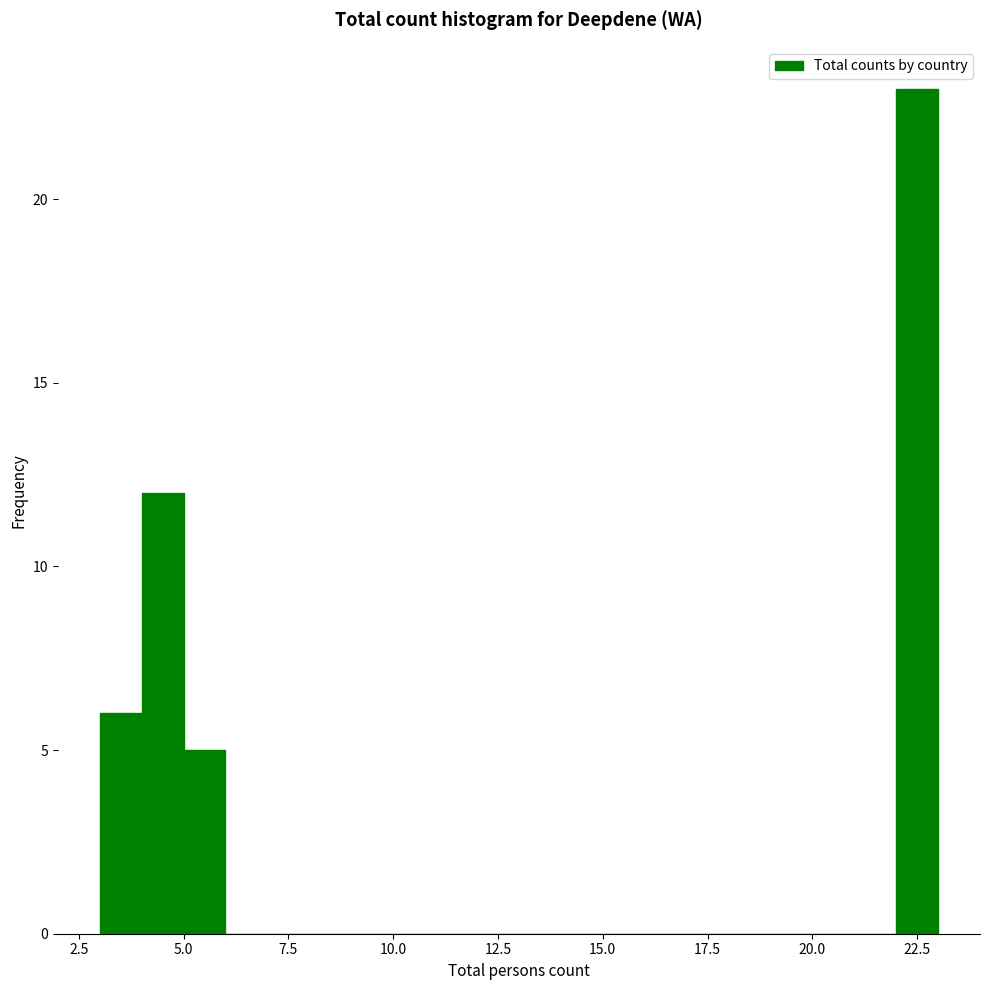

Read against the x-axis, roughly where is the centre of the tallest bar?

22.5